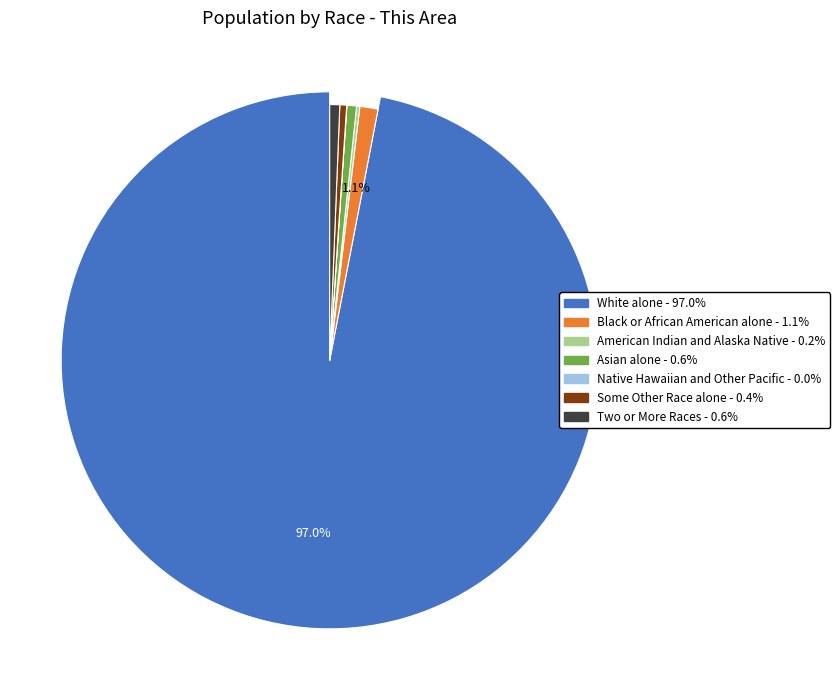

To the nearest percent, what is the difference between the largest and smallest slice percentages?

97%